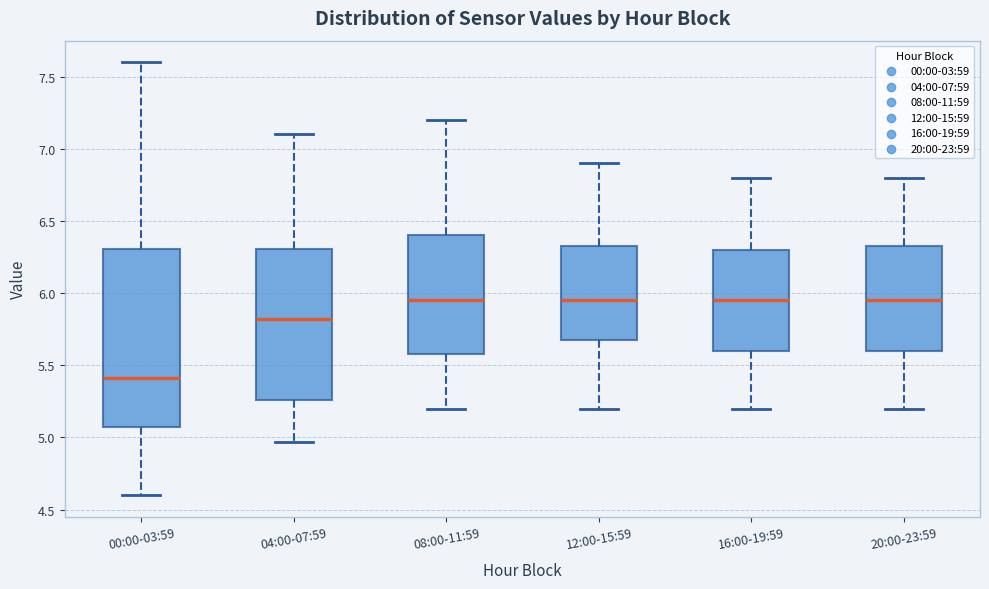

Where does the upper whisker of the box for 16:00-19:59 end on the y-axis? The values are not printed on the chart, so give them approximately, as read against the axis.

6.80